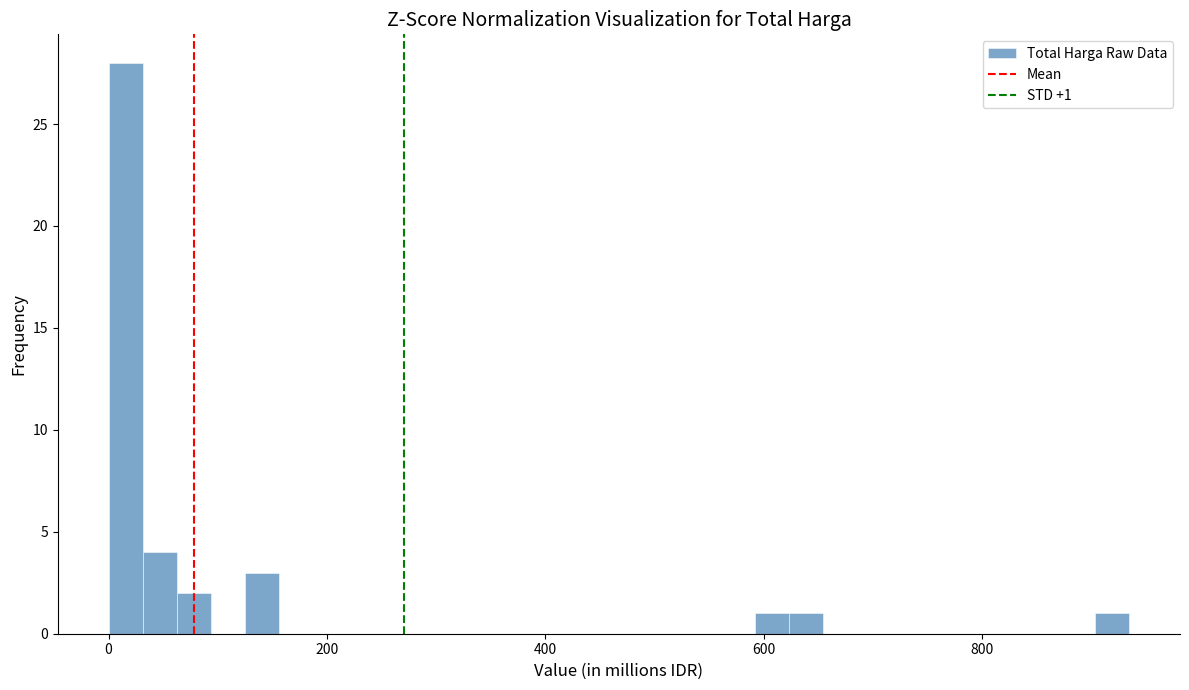

Read against the x-axis, roughly where is the centre of the tallest bar?

20